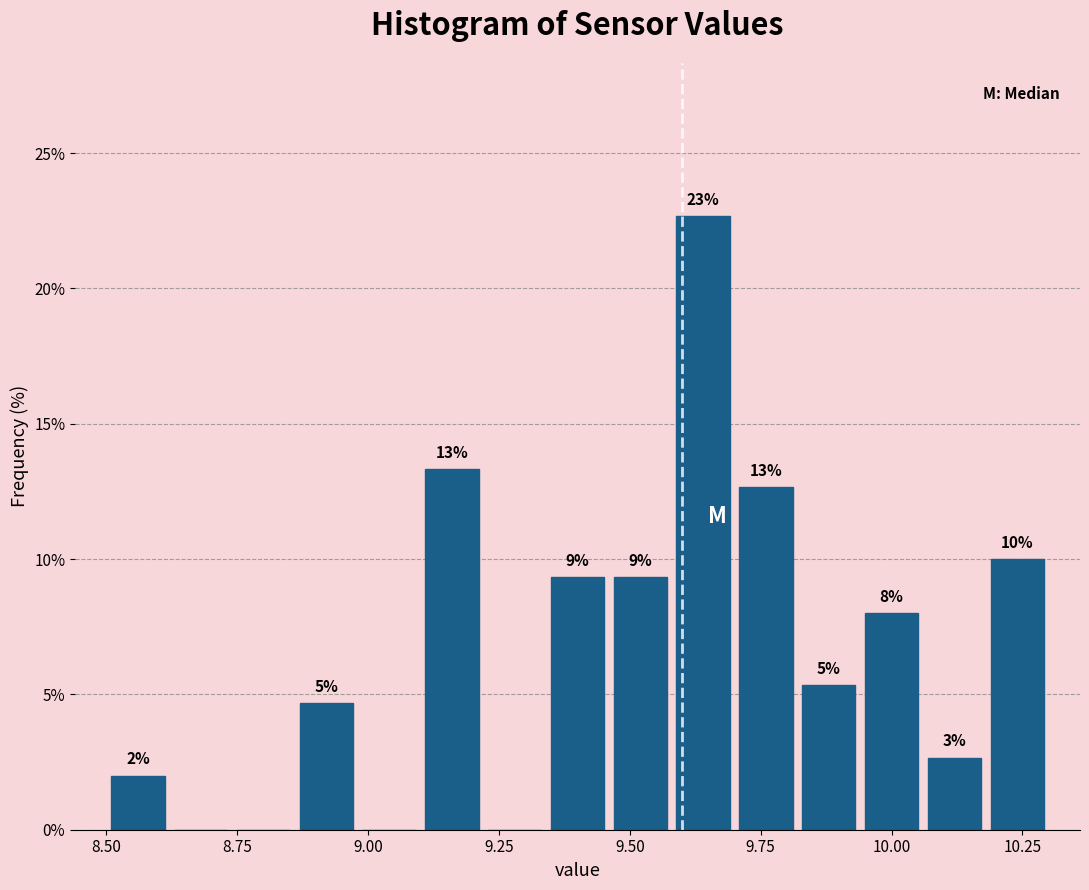

Read against the x-axis, roughly where is the centre of the tallest bar?

9.65